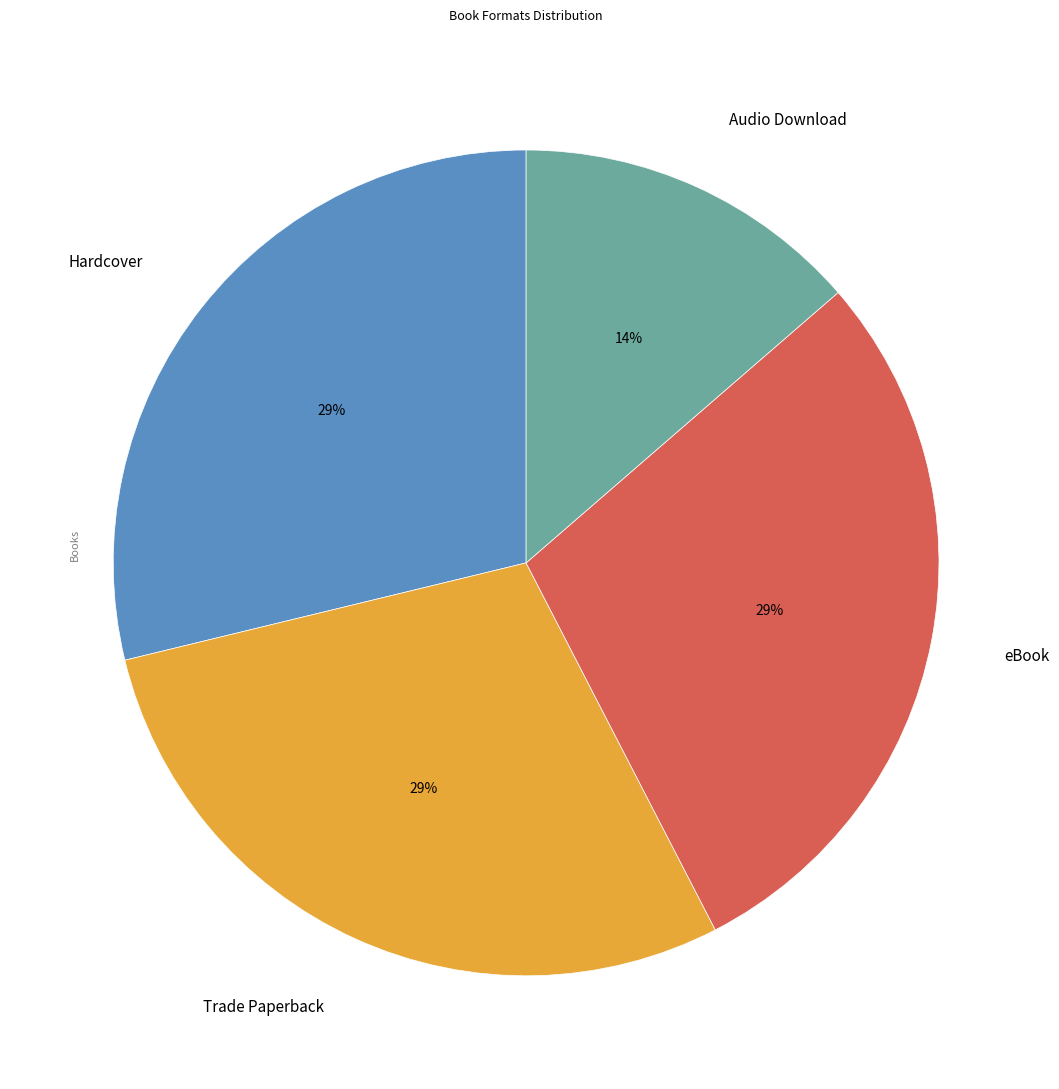

Is Hardcover the majority of the pie?

No